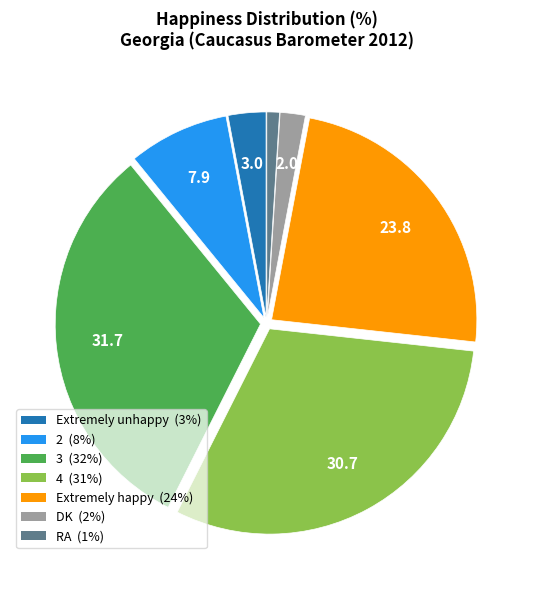

Is there a majority slice in this chart?

No